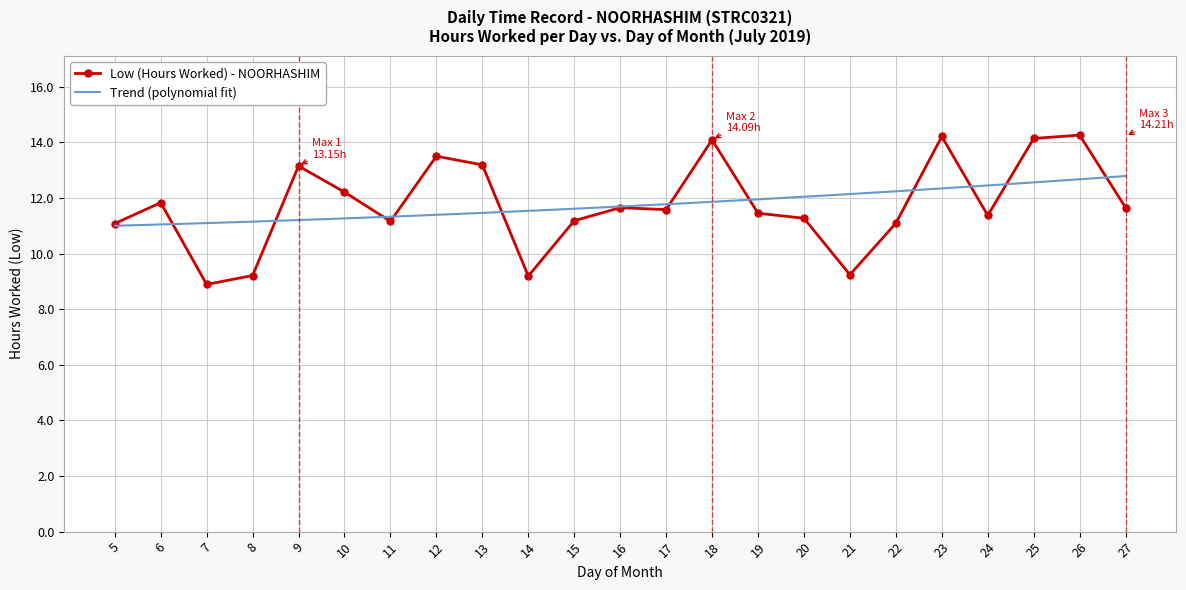

How many lines are shown in the chart?

1